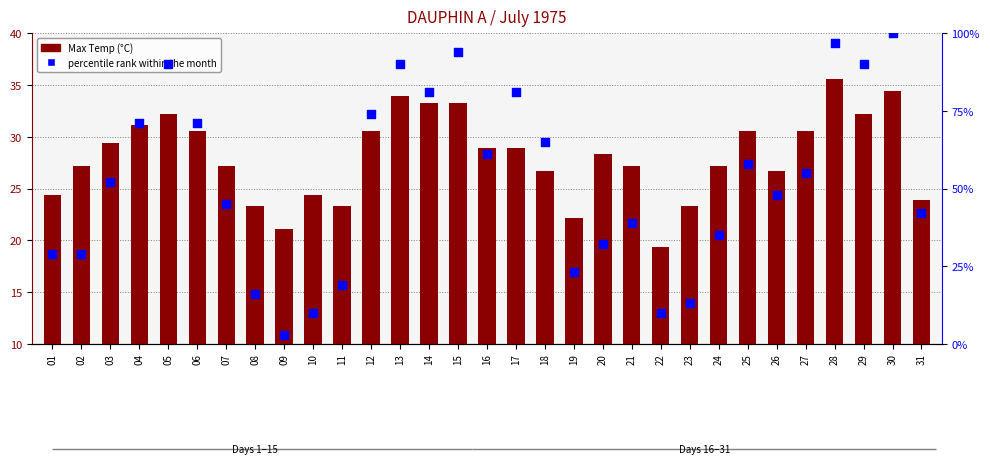

Is the value of Max Temp (°C) at 17 greater than the value of percentile rank within the month at 25?

No